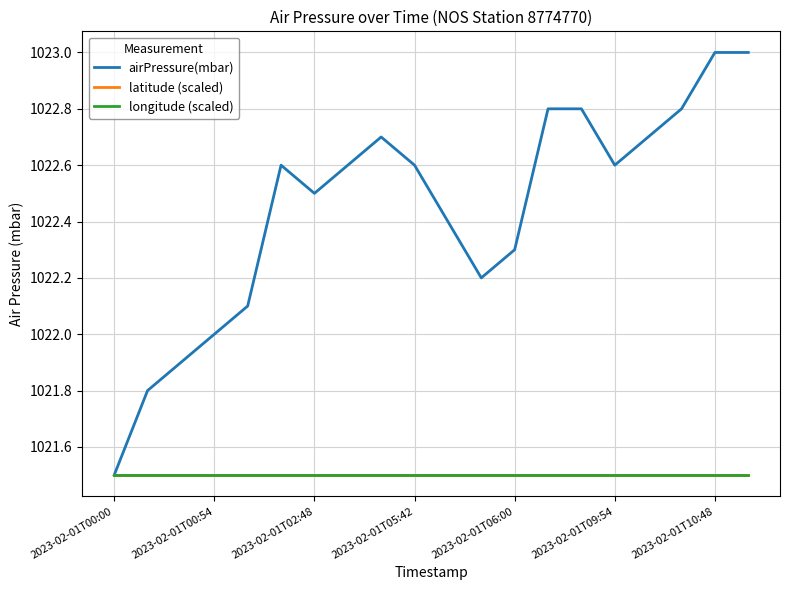

Is this an area chart (filled region under the line)?

No